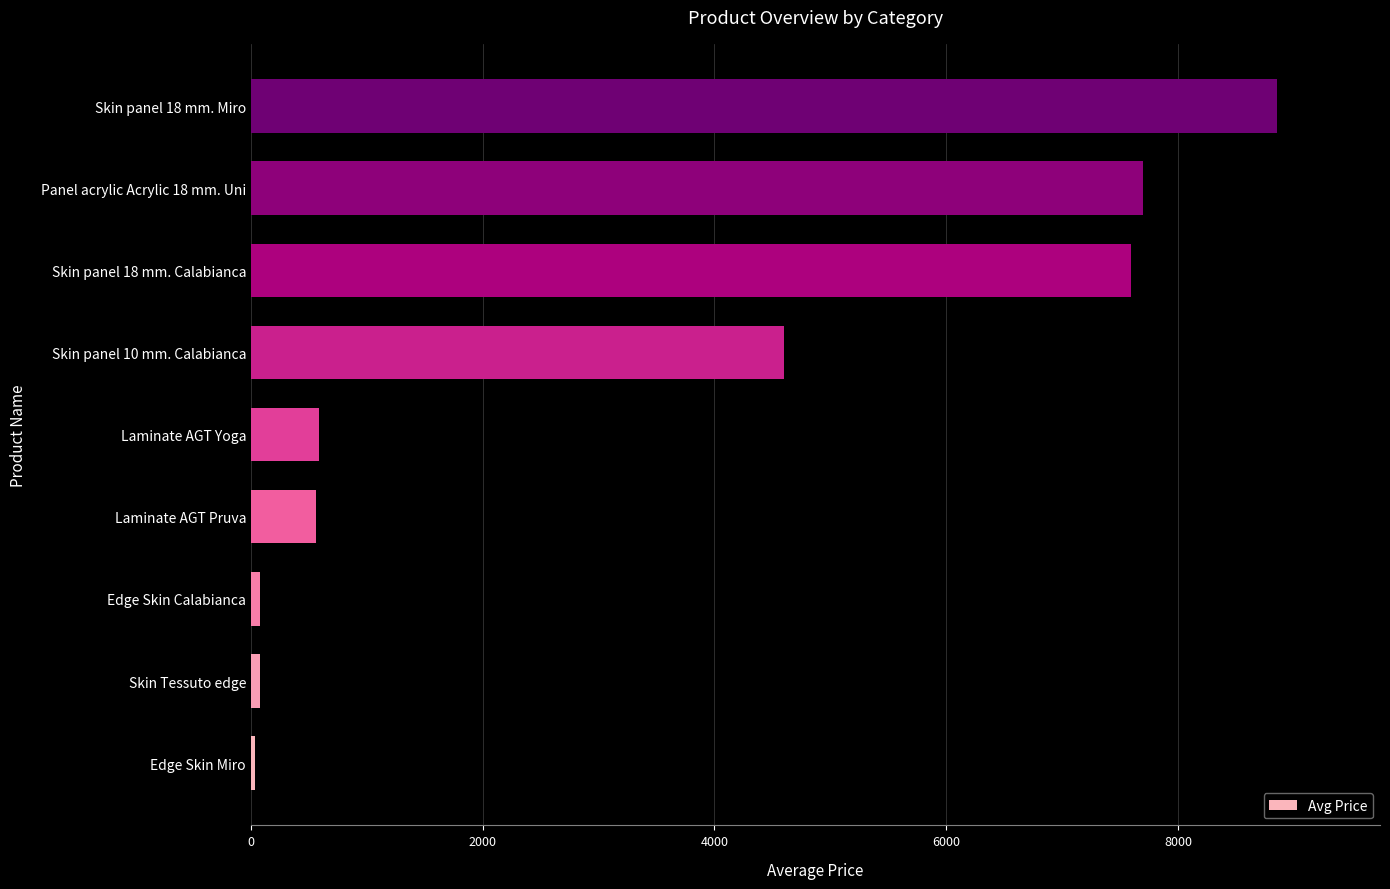

What is the maximum value shown in the chart?

8856.7